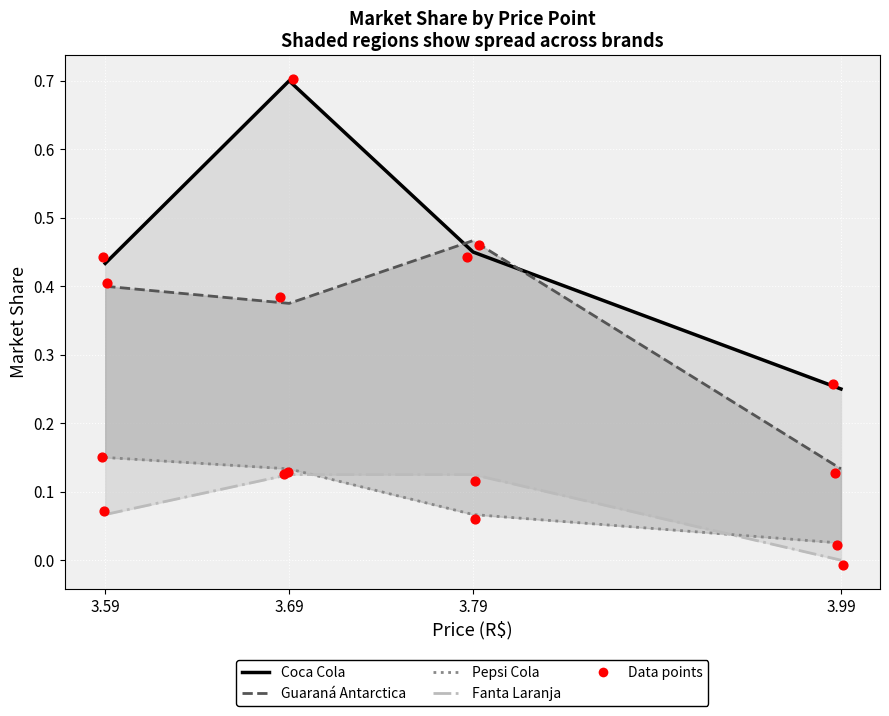

At how many categories does at least one series exceed 0?

4